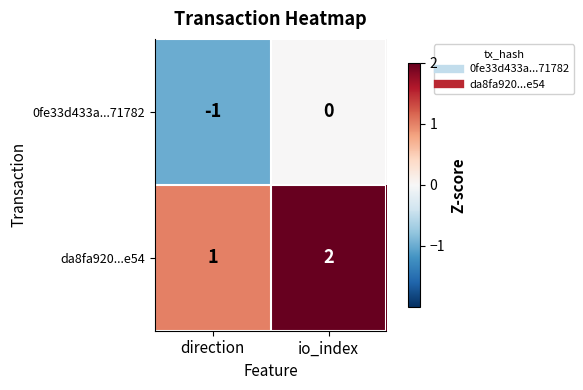

Rank the categories by 0fe33d433a...71782 value from lowest to highest.

direction, io_index